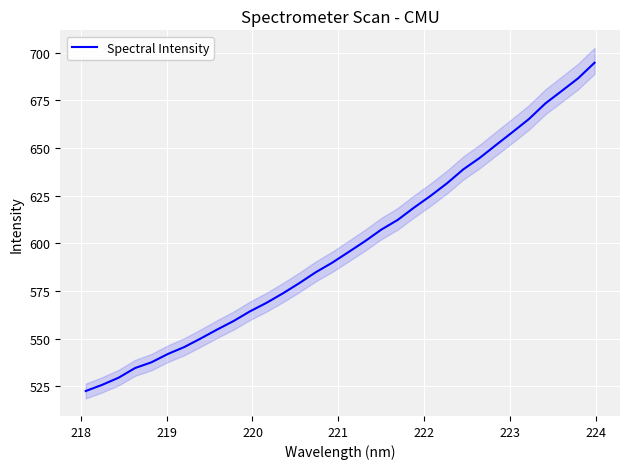

What is the maximum value for Spectral Intensity?

694.6